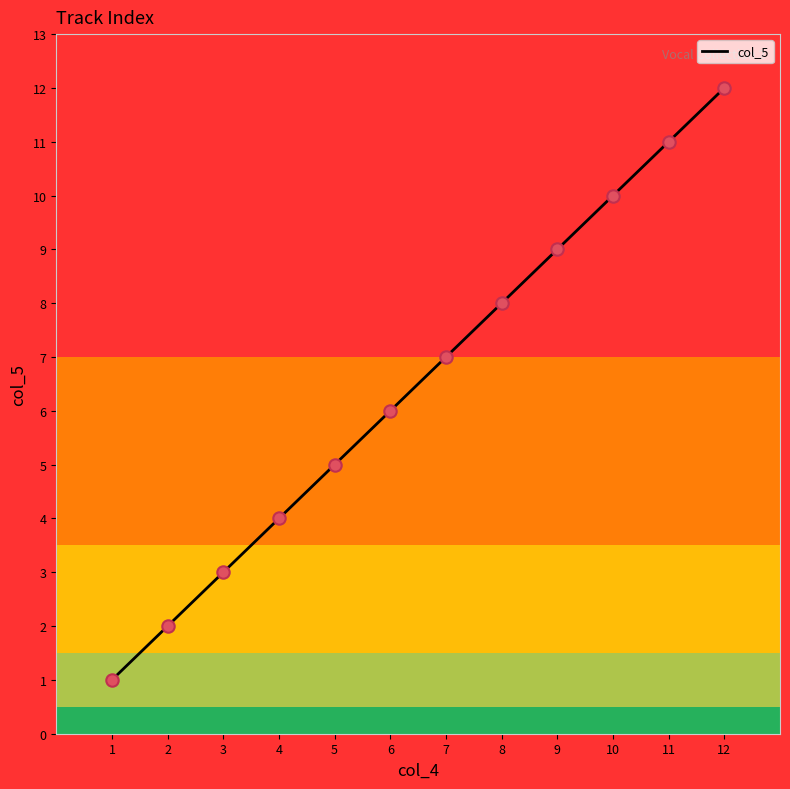

Between 4 and 7, which is larger?

7